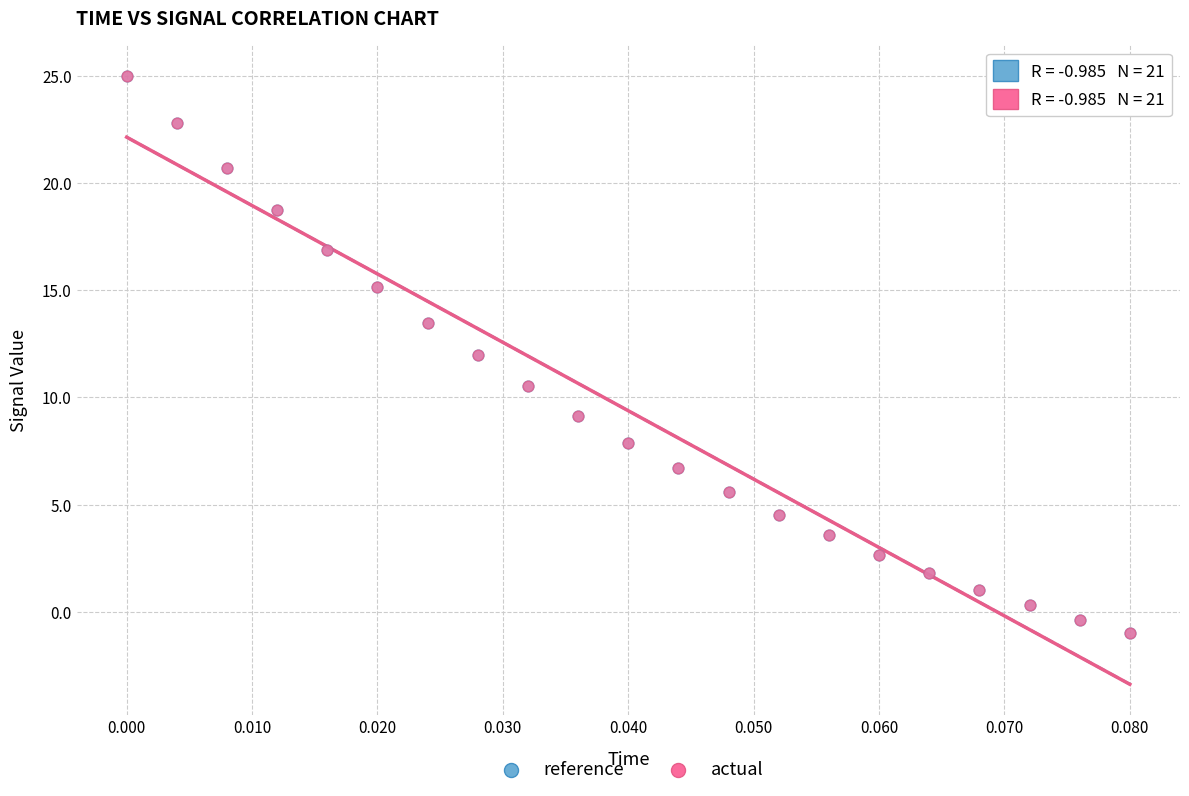

What are all the series names shown in the legend?

reference, actual